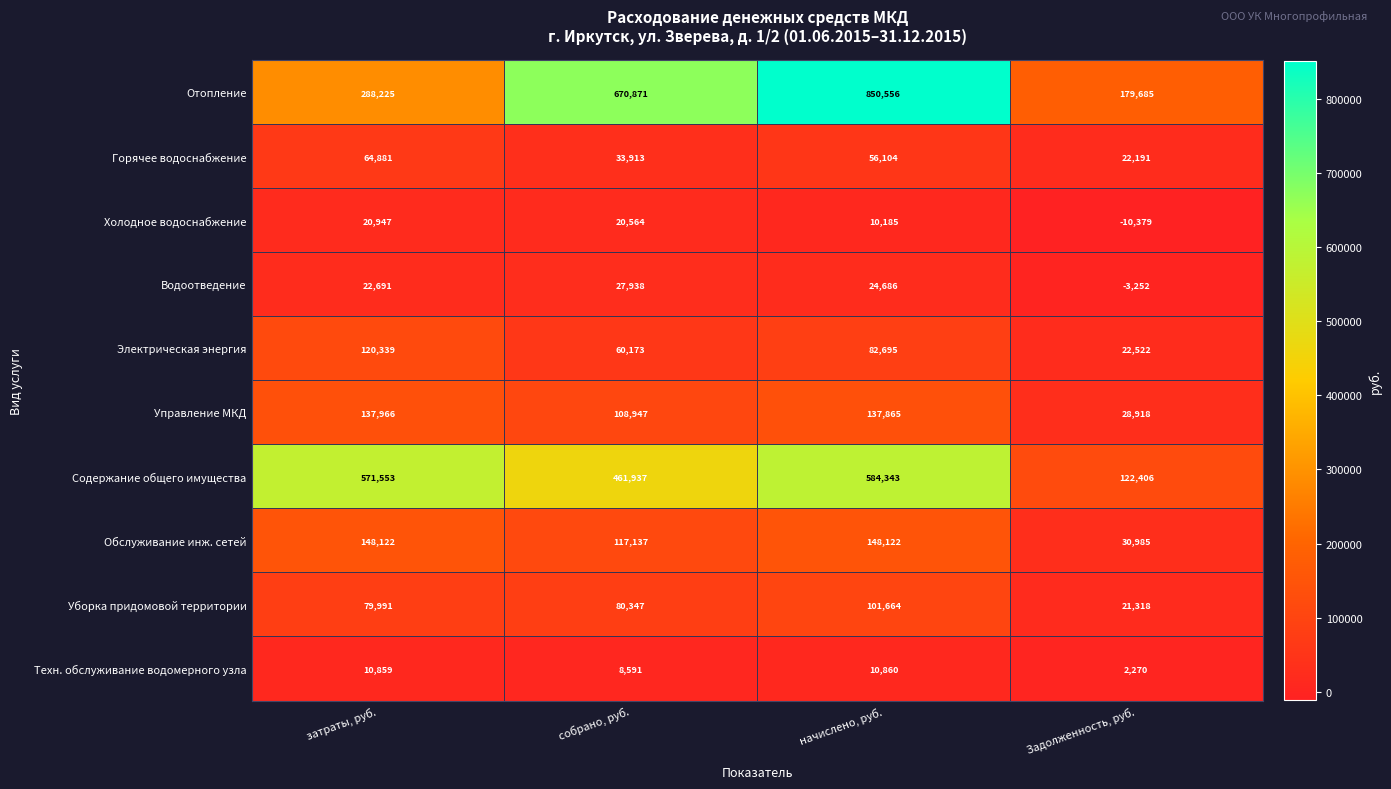

What is the minimum value for Уборка придомовой территории?

21318